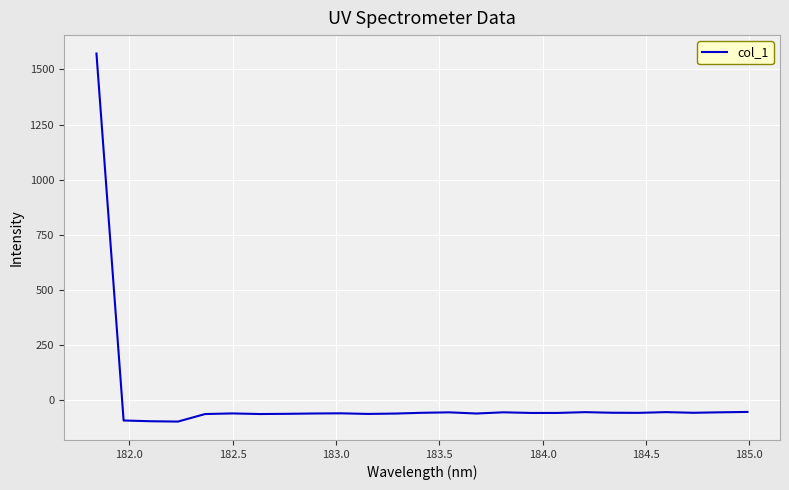

What is the smallest value displayed?

-95.8